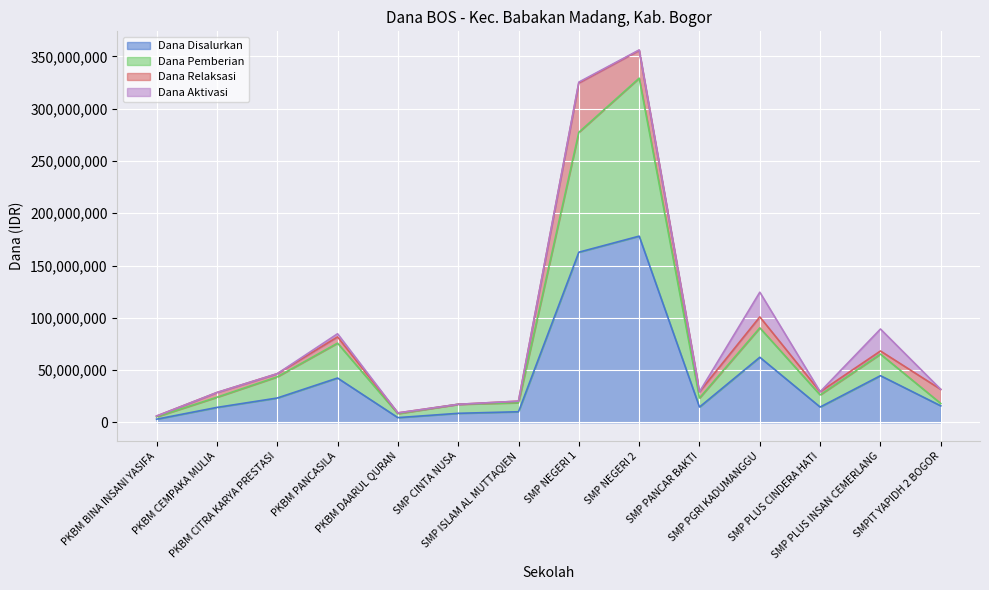

What is the minimum value shown in the chart?

3000000